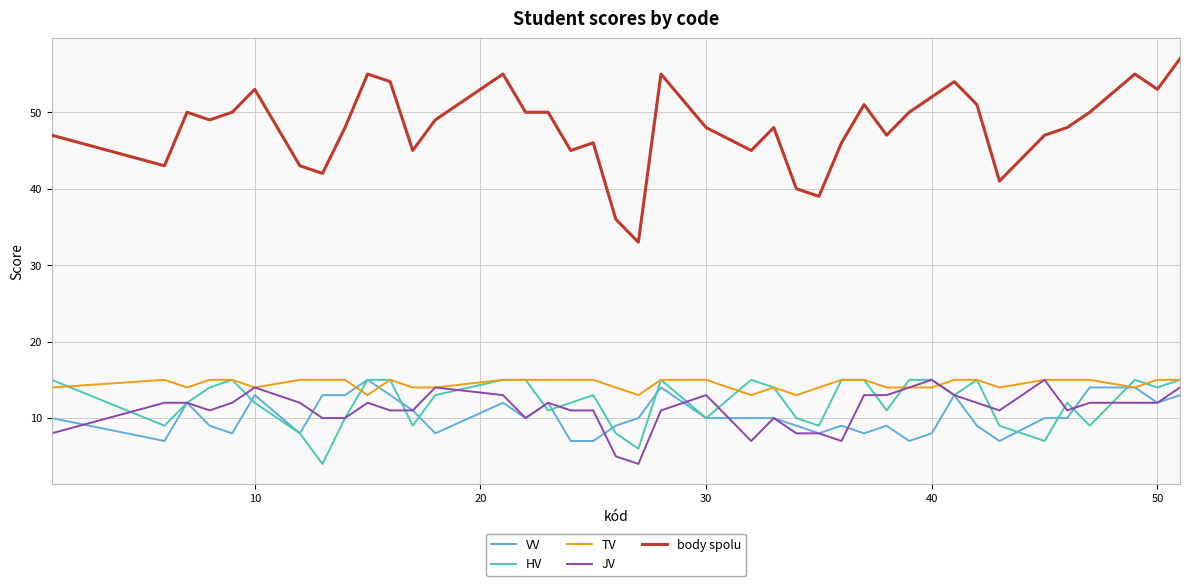

True or false: VV and body spolu cross at least once.

False